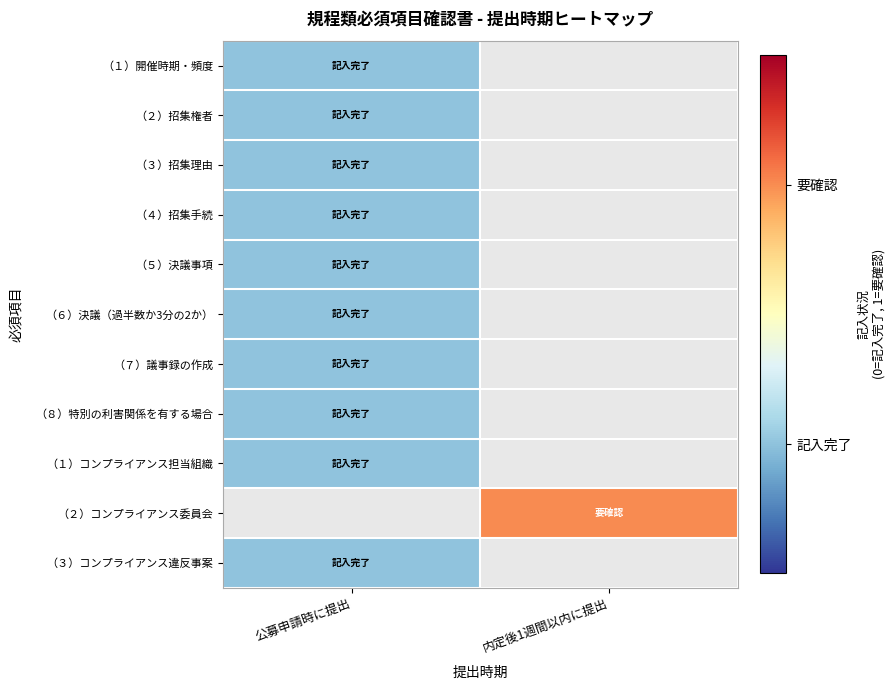

At 内定後1週間以内に提出, list the series in order from smallest to largest.

（１）開催時期・頻度, （２）招集権者, （３）招集理由, （４）招集手続, （５）決議事項, （６）決議（過半数か3分の2か）, （７）議事録の作成, （８）特別の利害関係を有する場合, （１）コンプライアンス担当組織, （３）コンプライアンス違反事案, （２）コンプライアンス委員会